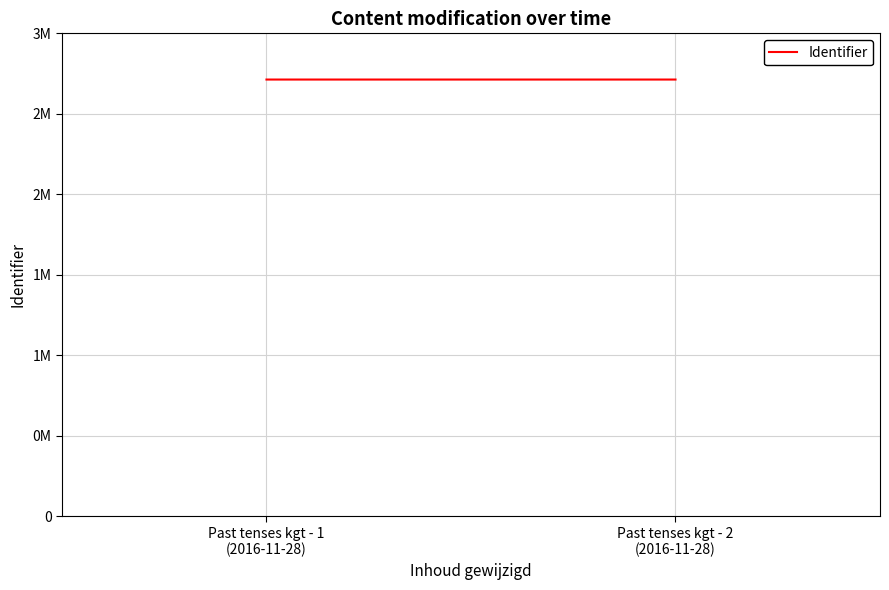

What is the label of the 1st point from the right?

Past tenses kgt - 2
(2016-11-28)